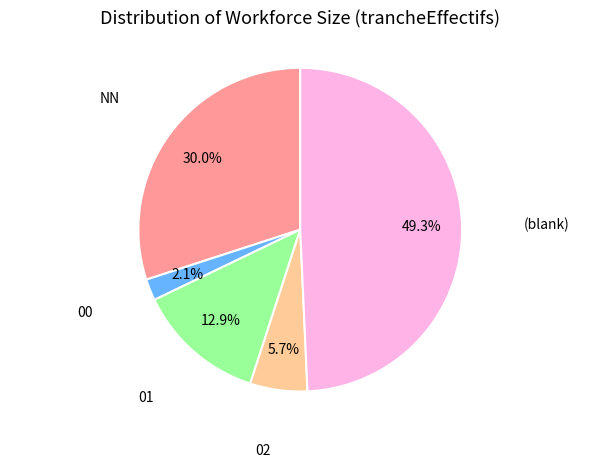

Is there any slice that represents more than half of the pie?

No